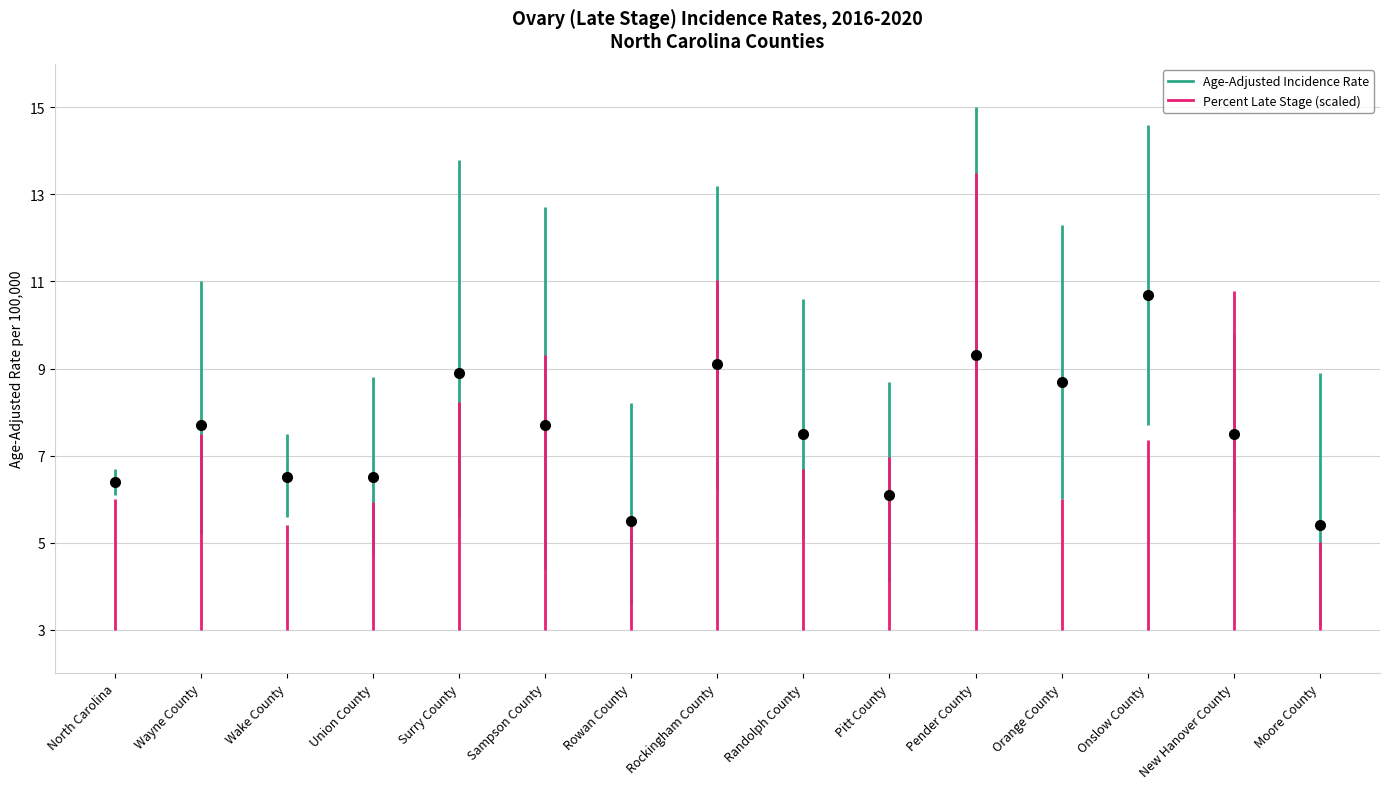

What is the label of the 8th point from the right?

Rockingham County